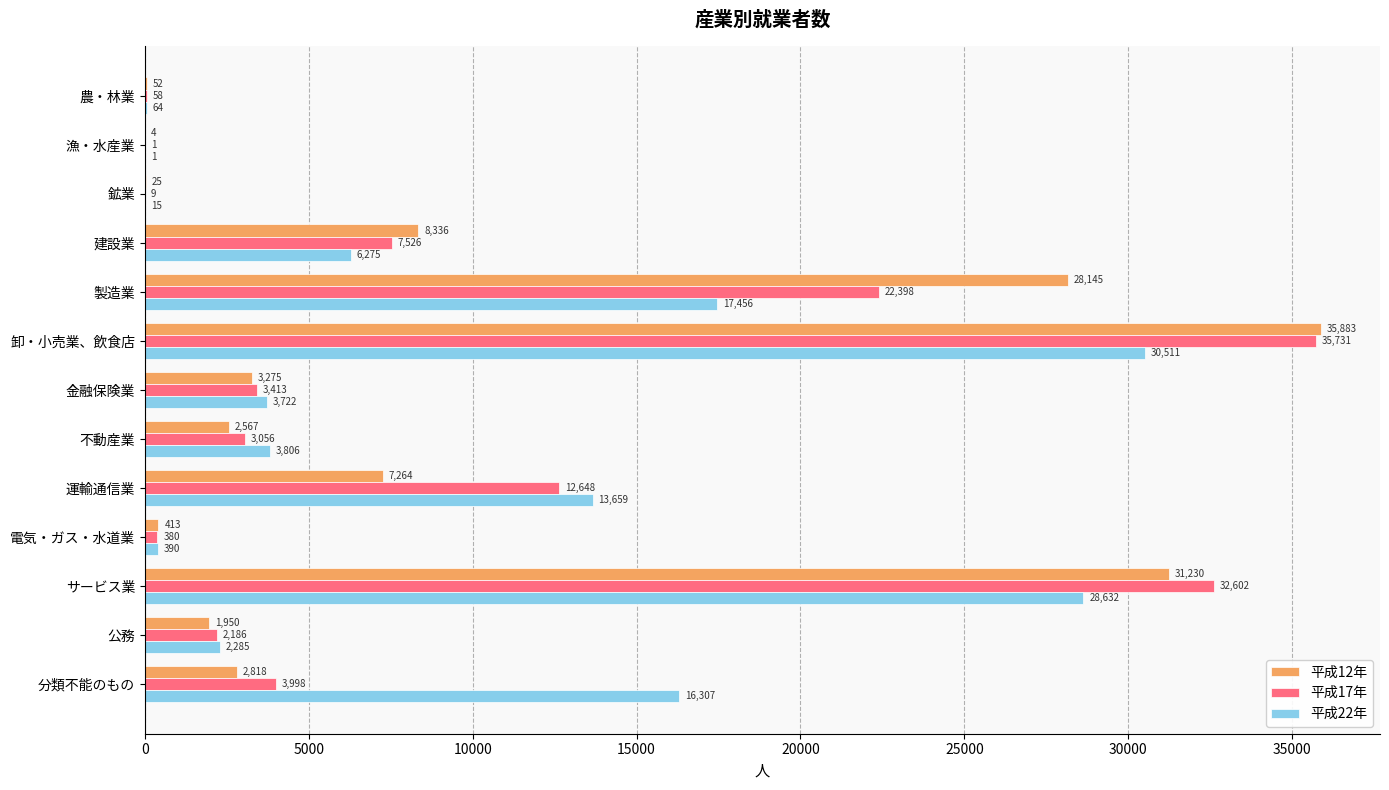

How many distinct data groups are displayed?

3